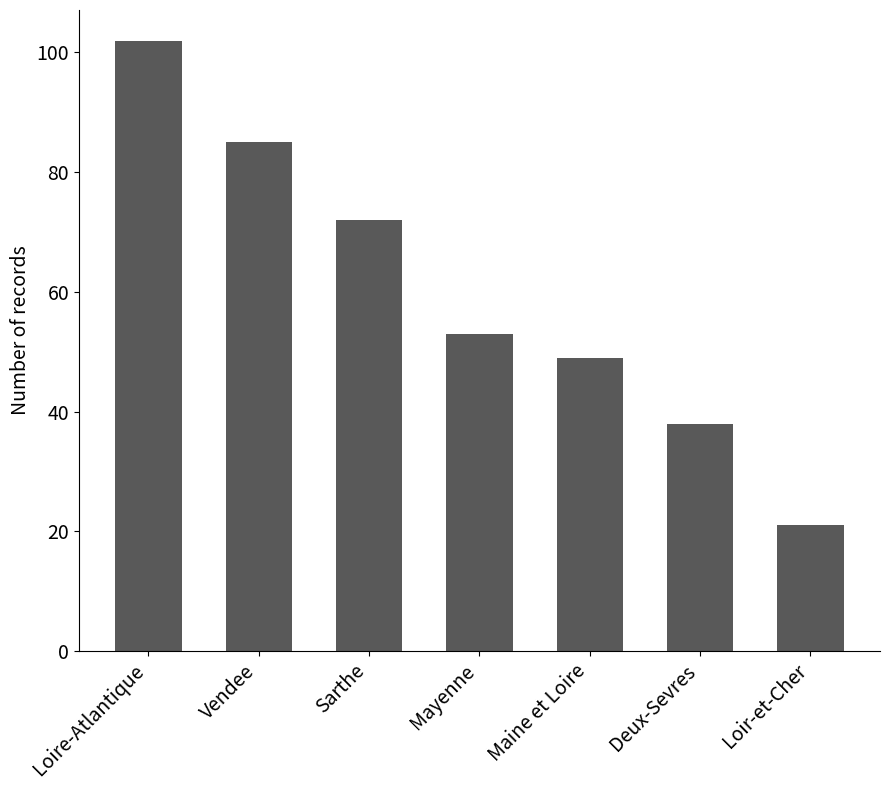

Count the values in the range 38 to 85.

5